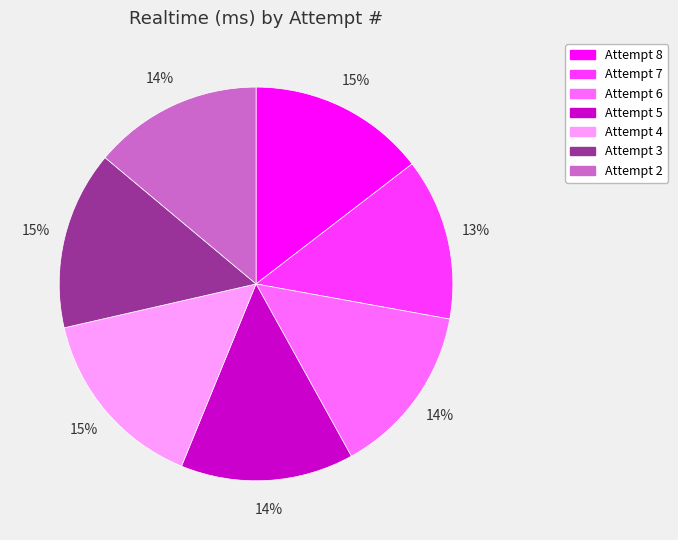

True or false: Attempt 8 accounts for 15% of the total.

True